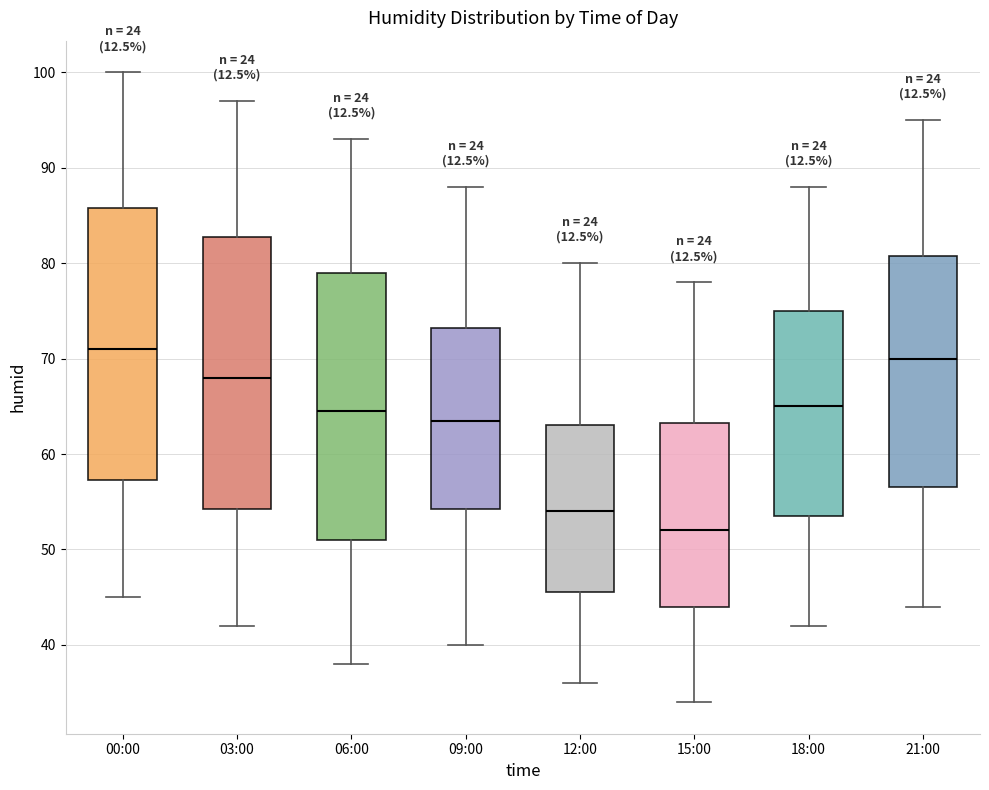

Reading left to right, read every box against the y-axis: the position of its median line, the range the box covers, and the ends of its whiskers. The values are not printed on the chart, so give them approximately, as read against the axis.

00:00: median 71, box 57 to 86, whiskers 45 to 100
03:00: median 68, box 54 to 83, whiskers 42 to 97
06:00: median 65, box 51 to 79, whiskers 38 to 93
09:00: median 64, box 54 to 73, whiskers 40 to 88
12:00: median 54, box 46 to 63, whiskers 36 to 80
15:00: median 52, box 44 to 63, whiskers 34 to 78
18:00: median 65, box 54 to 75, whiskers 42 to 88
21:00: median 70, box 57 to 81, whiskers 44 to 95